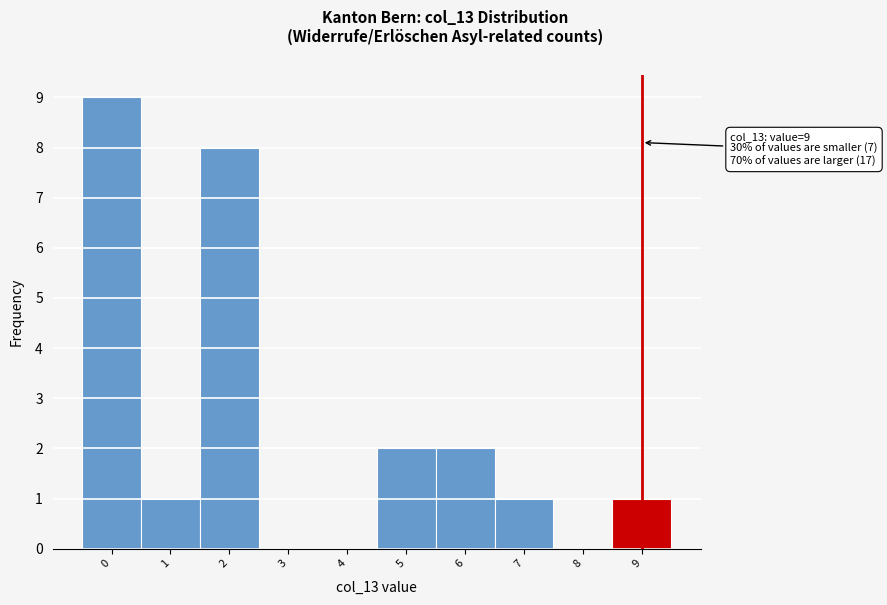

Reading left to right, transcribe all the data shown in this chart.

0=9	1=1	2=8	3=0	4=0	5=2	6=2	7=1	8=0	9=1